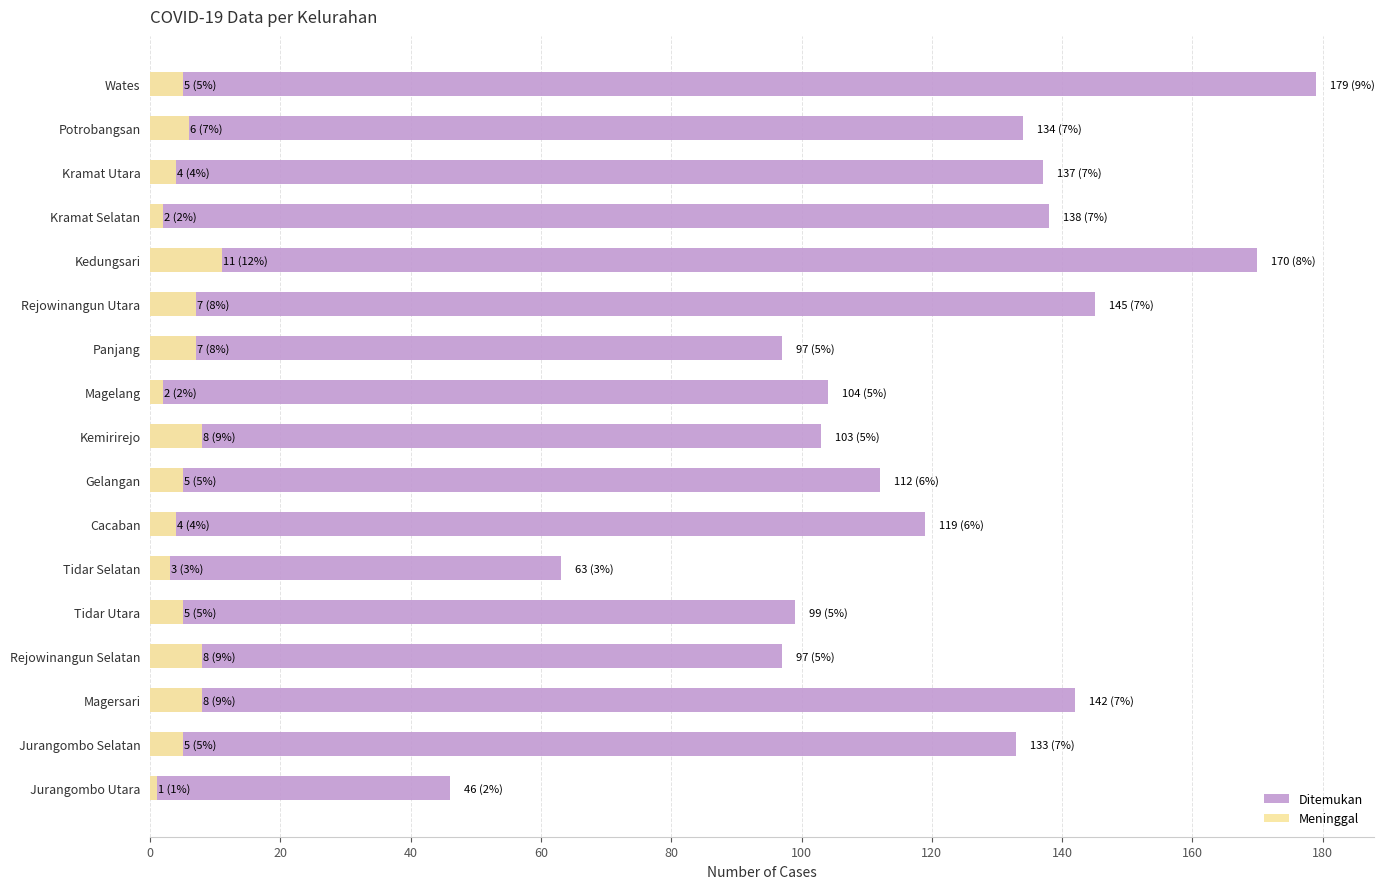

List the series in order of their overall mean, lowest first.

Meninggal, Ditemukan